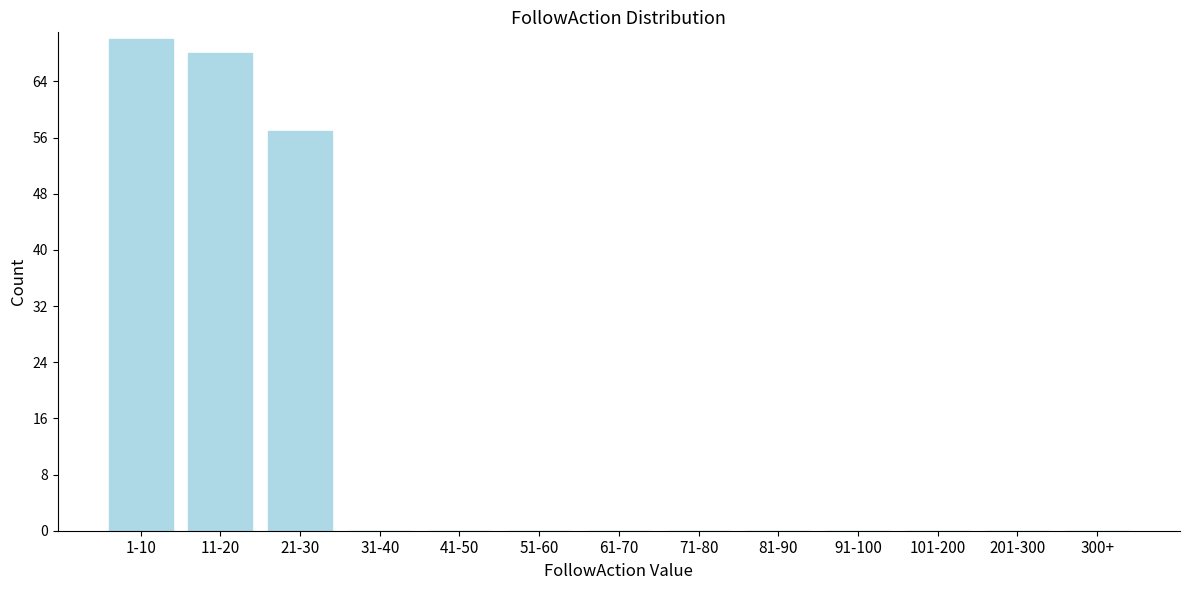

Reading right to left, extract all data points from this chart.

300+=0	201-300=0	101-200=0	91-100=0	81-90=0	71-80=0	61-70=0	51-60=0	41-50=0	31-40=0	21-30=57	11-20=68	1-10=70